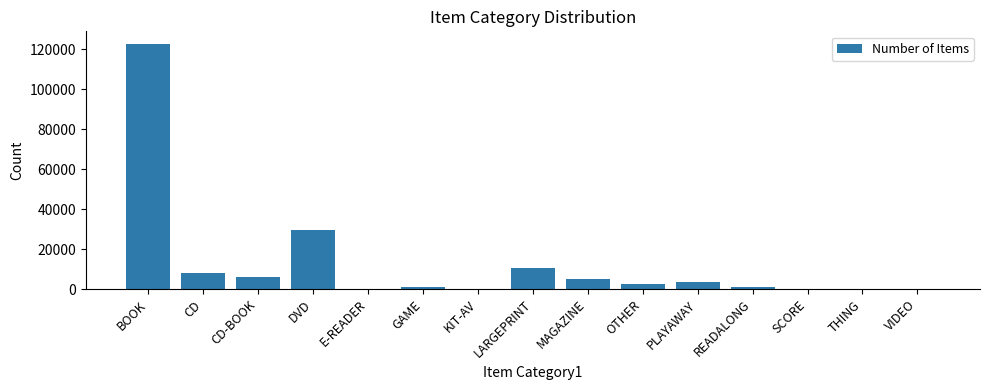

What is the change in value from E-READER to PLAYAWAY?

+3665